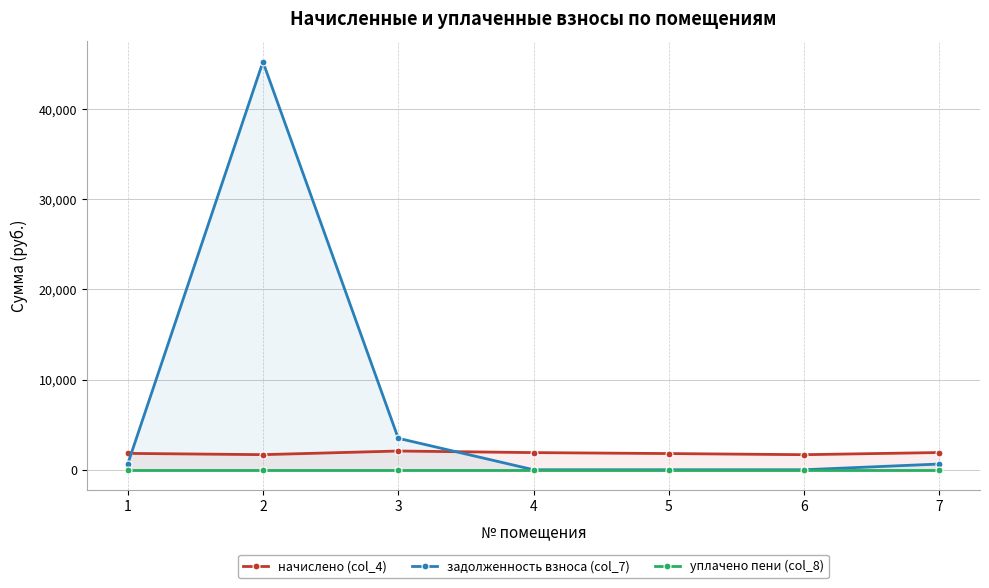

True or false: уплачено пени (col_8) and задолженность взноса (col_7) intersect in this chart.

False